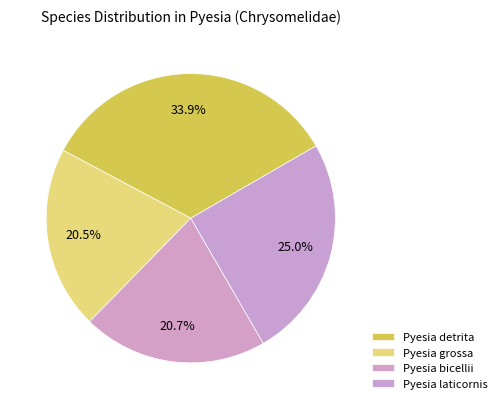

To the nearest percent, what is the difference between the Pyesia laticornis and Pyesia detrita slice percentages?

9%